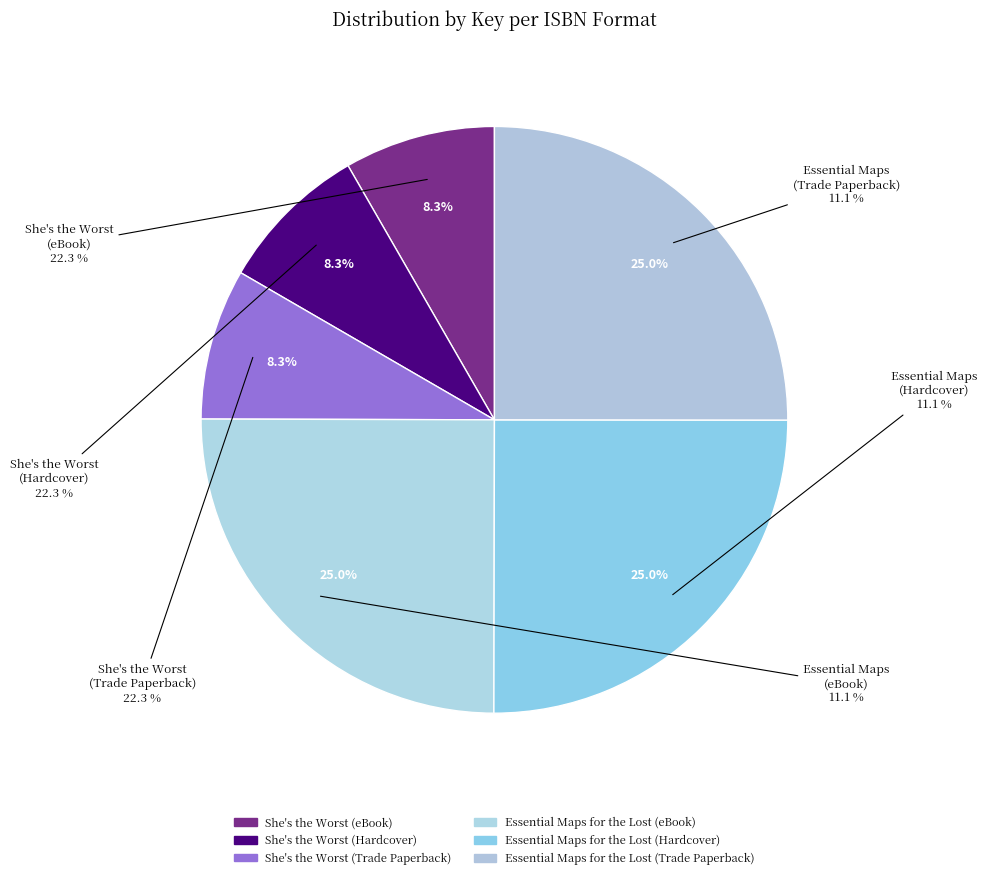

To the nearest percent, what is the combined percentage of Essential Maps for the Lost (Trade Paperback) and Essential Maps for the Lost (Hardcover)?

50%